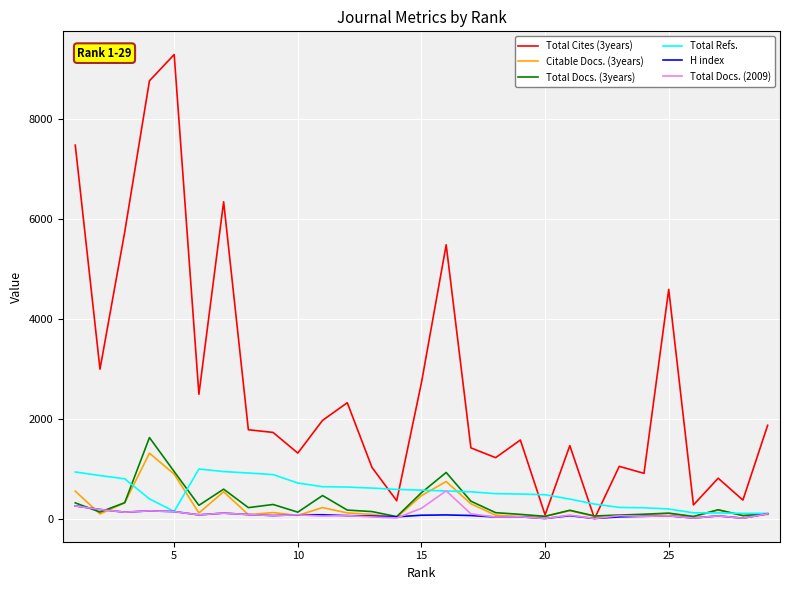

Reading right to left, list all the values displayed in this chart.

Total Cites (3years): 1865	369	807	272	4586	904	1044	0	1459	73	1571	1218	1414	5478	2719	356	1022	2318	1964	1310	1723	1777	6340	2487	9287	8761	5735	2989	7474
Citable Docs. (3years): 81	57	174	33	101	75	65	43	158	44	41	67	295	740	459	21	83	112	219	62	119	77	536	111	888	1308	315	91	548
Total Docs. (3years): 98	59	175	42	108	86	69	51	165	44	83	117	347	922	517	38	139	169	460	127	281	218	588	264	940	1620	317	129	313
Total Refs.: 103	103	112	114	191	215	223	289	389	476	490	497	535	551	568	583	609	630	637	711	879	911	940	991	142	393	795	860	932
H index: 94	7	52	10	54	44	33	0	57	0	34	30	60	72	66	34	50	58	75	75	59	79	108	73	139	153	127	181	252
Total Docs. (2009): 94	7	52	10	54	44	57	0	68	0	34	30	94	554	205	12	31	59	48	75	59	79	108	73	139	153	127	181	252